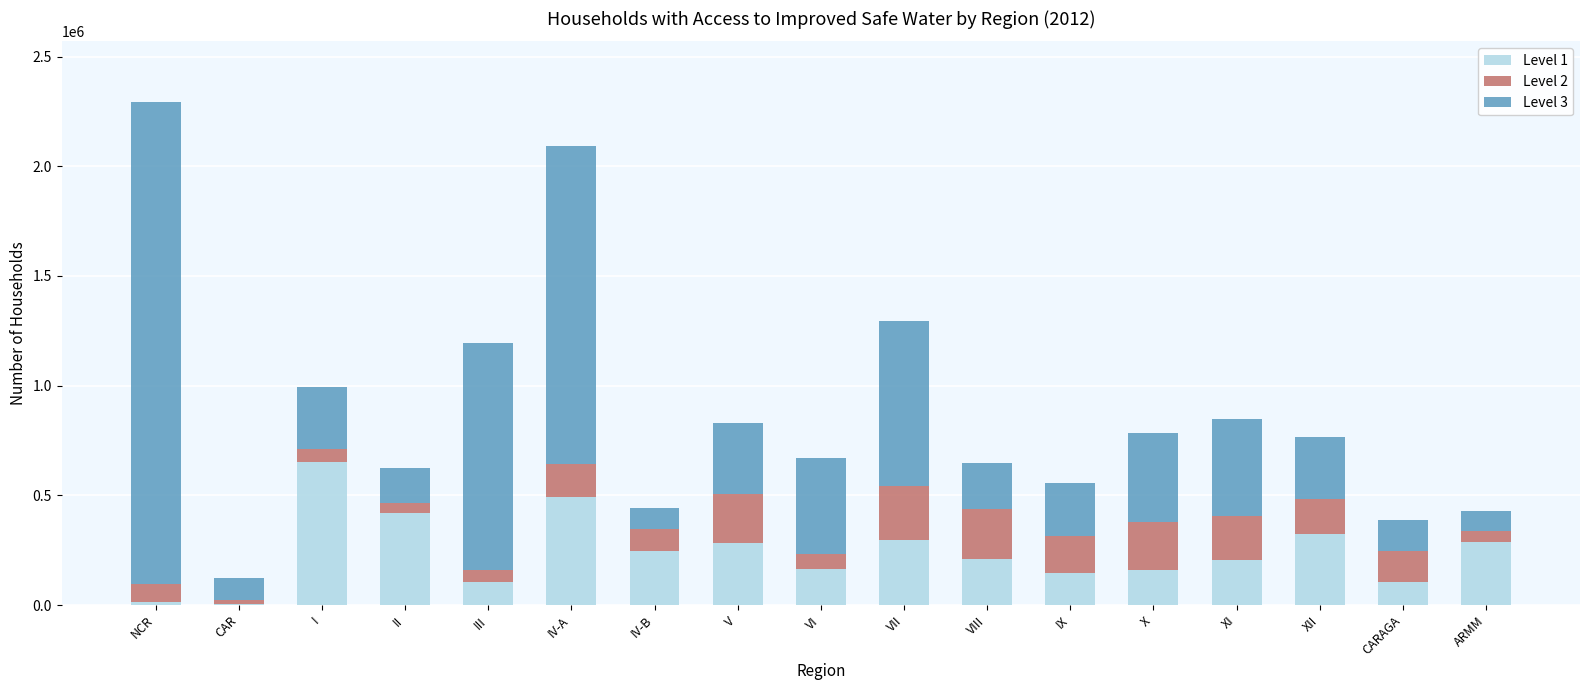

What is the total value across all series at X?

782411